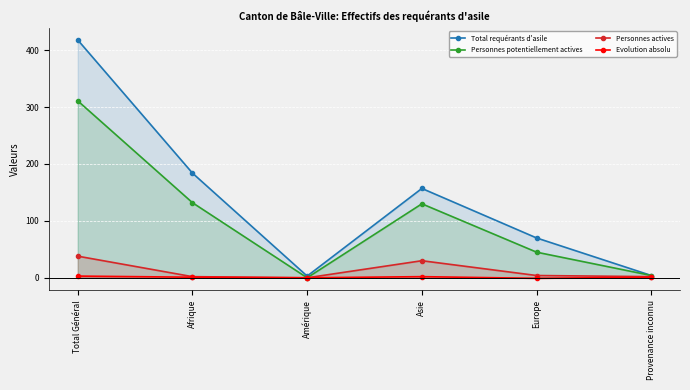

At which category does Personnes potentiellement actives reach its first local peak?

Asie